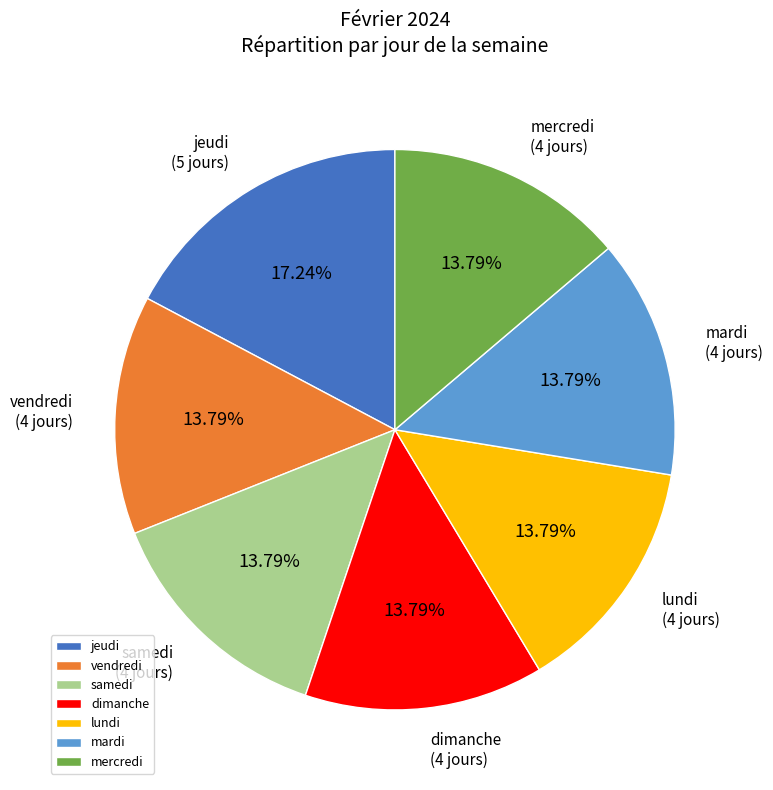

Count the number of slices in the pie.

7